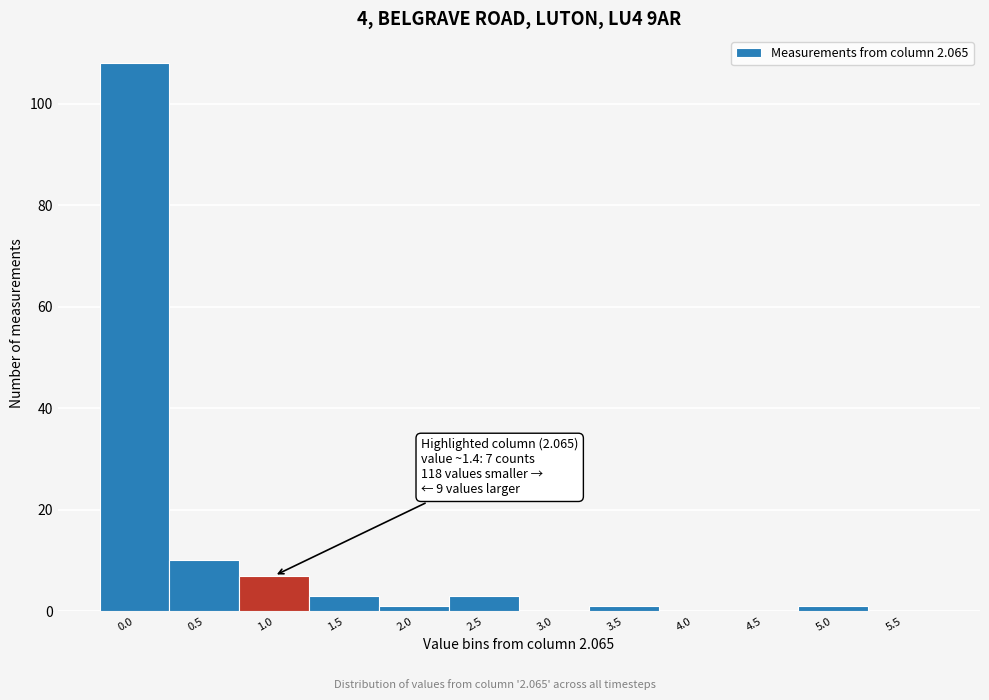

Reading left to right, list all the values displayed in this chart.

0.0=108	0.5=10	1.0=7	1.5=3	2.0=1	2.5=3	3.0=0	3.5=1	4.0=0	4.5=0	5.0=1	5.5=0